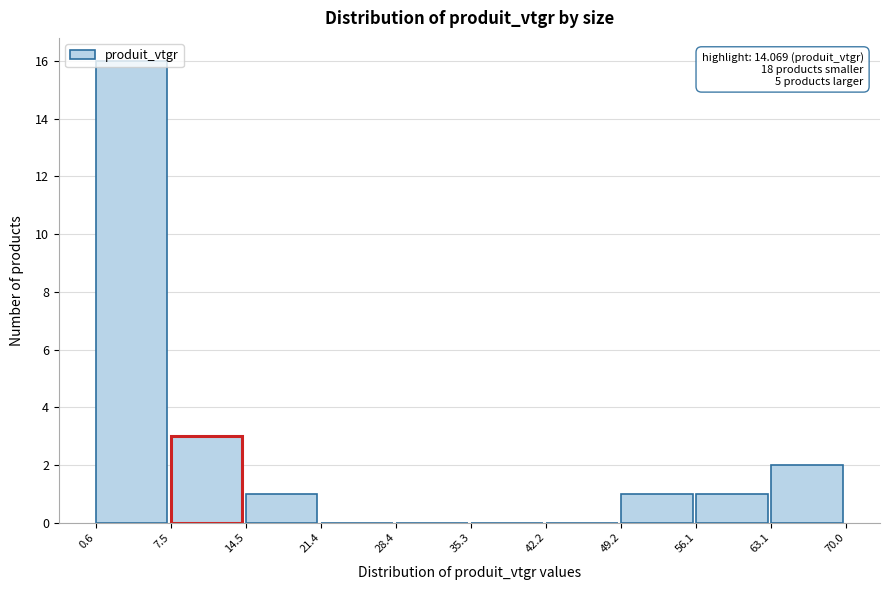

Over which range of the x-axis is the bar tallest?

0.6 to 7.5